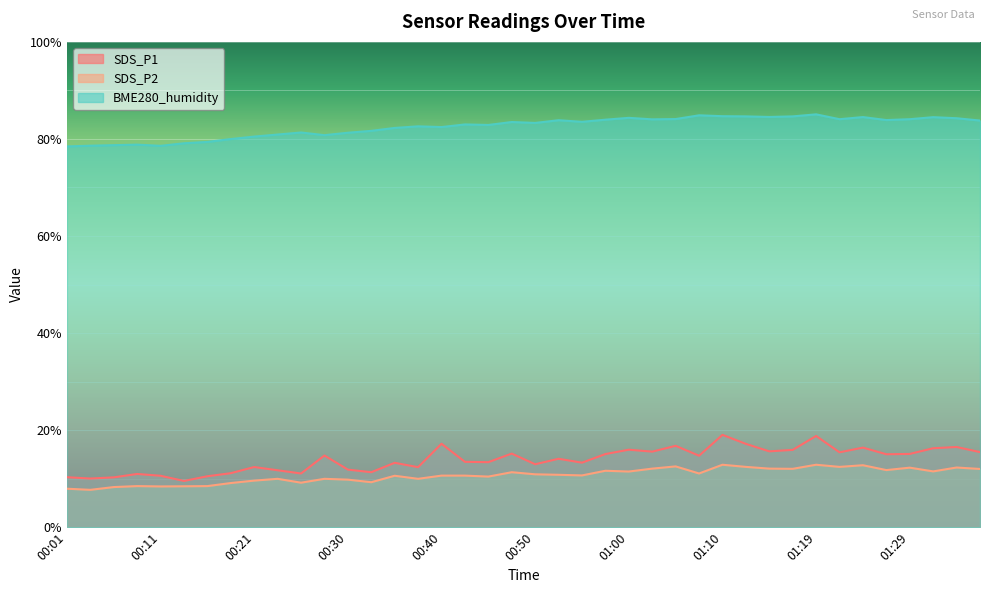

What position from the right is 00:11?

36